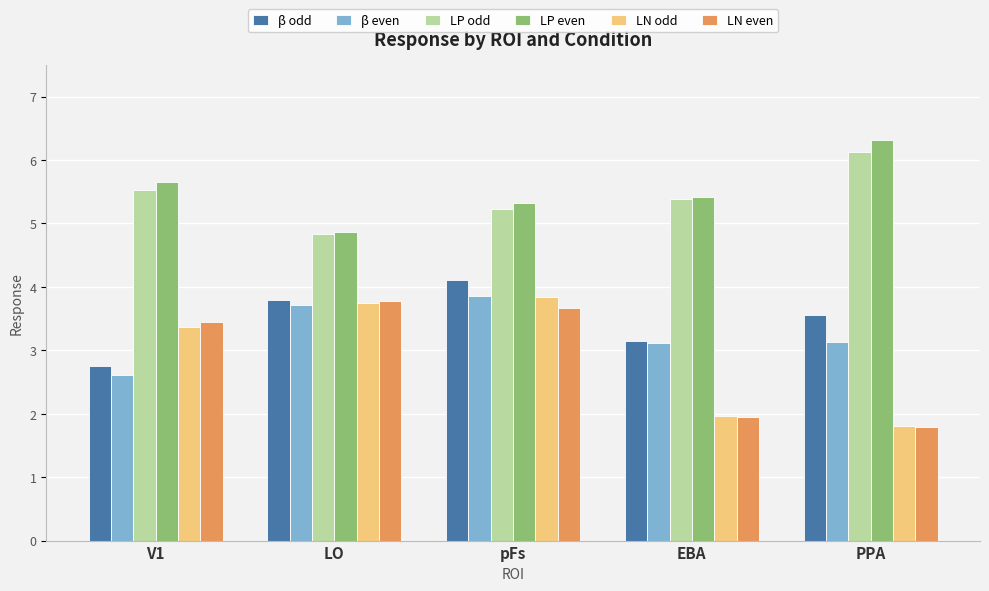

What are all the series names shown in the legend?

β odd, β even, LP odd, LP even, LN odd, LN even